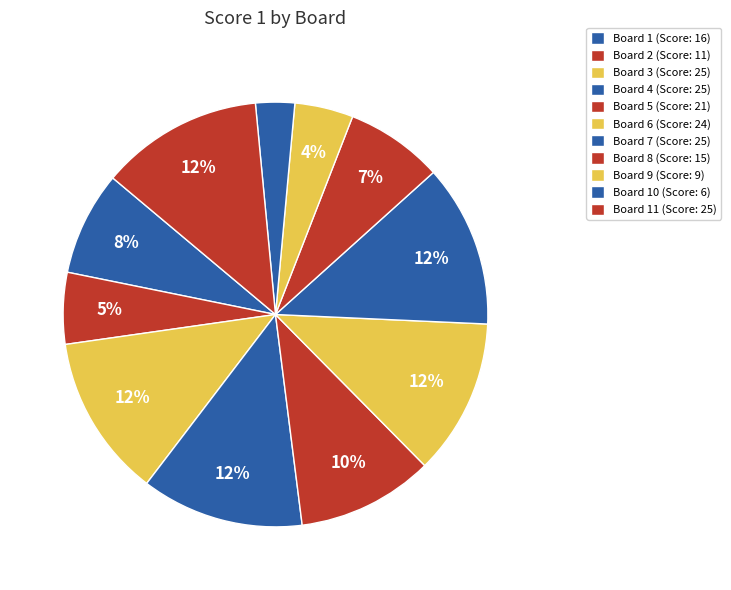

Count the number of slices in the pie.

11